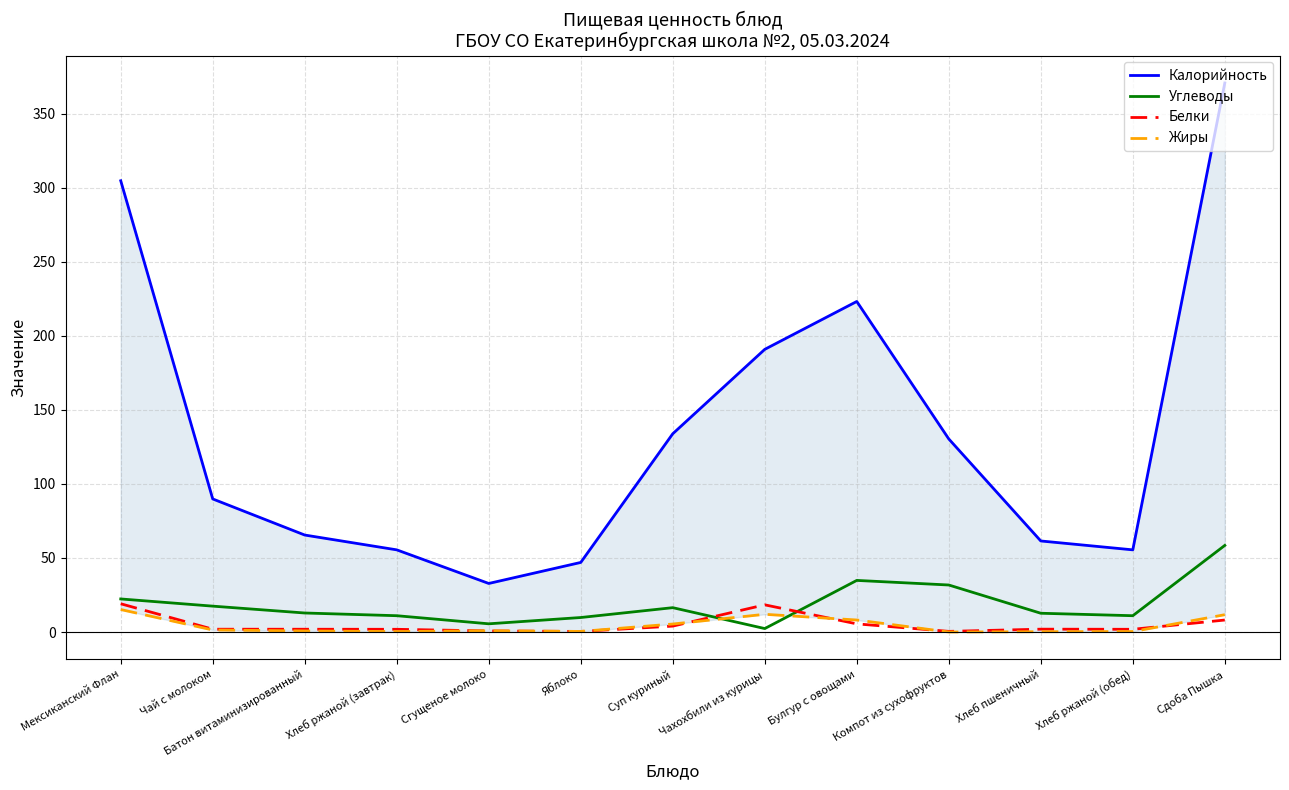

In Калорийность, how many points are lower than both neighbors (excluding endpoints)?

2